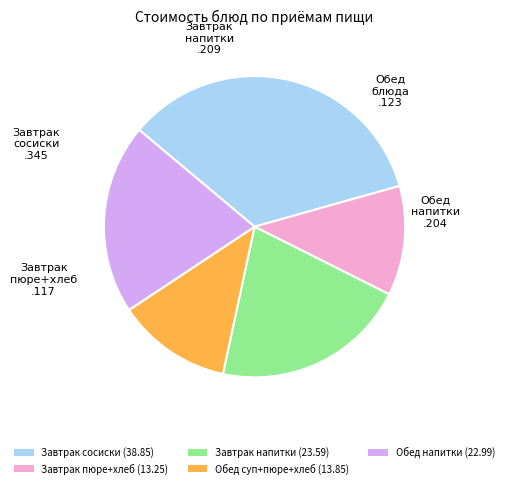

Which category has the biggest portion of the pie?

Завтрак сосиски (38.85)